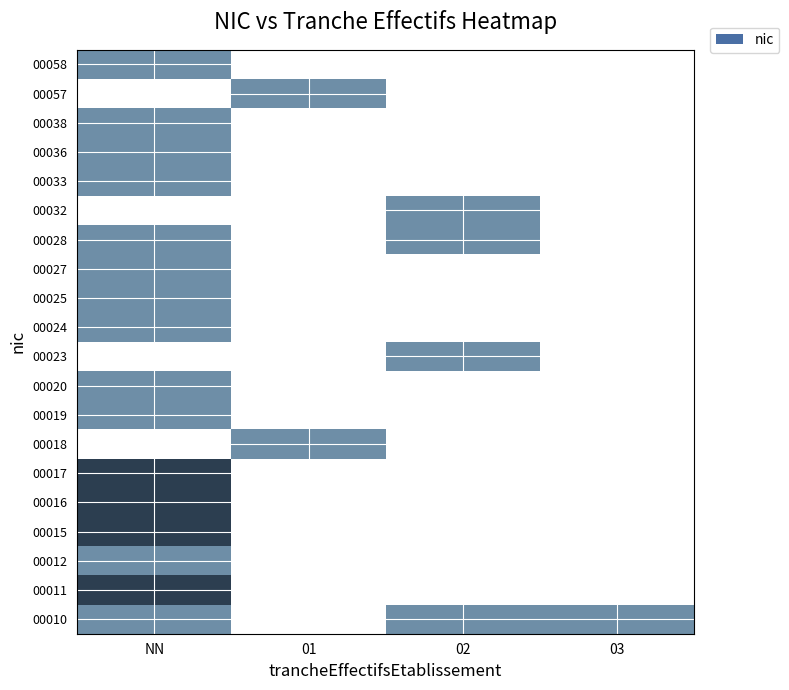

What is the greatest value displayed?

2